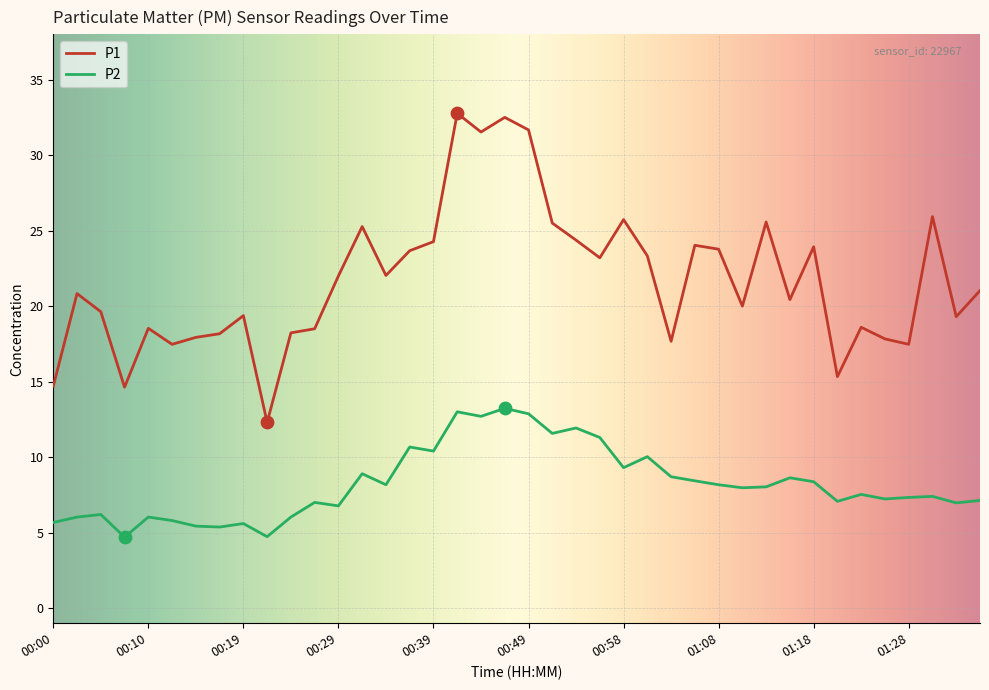

List the series in order of their overall mean, lowest first.

P2, P1